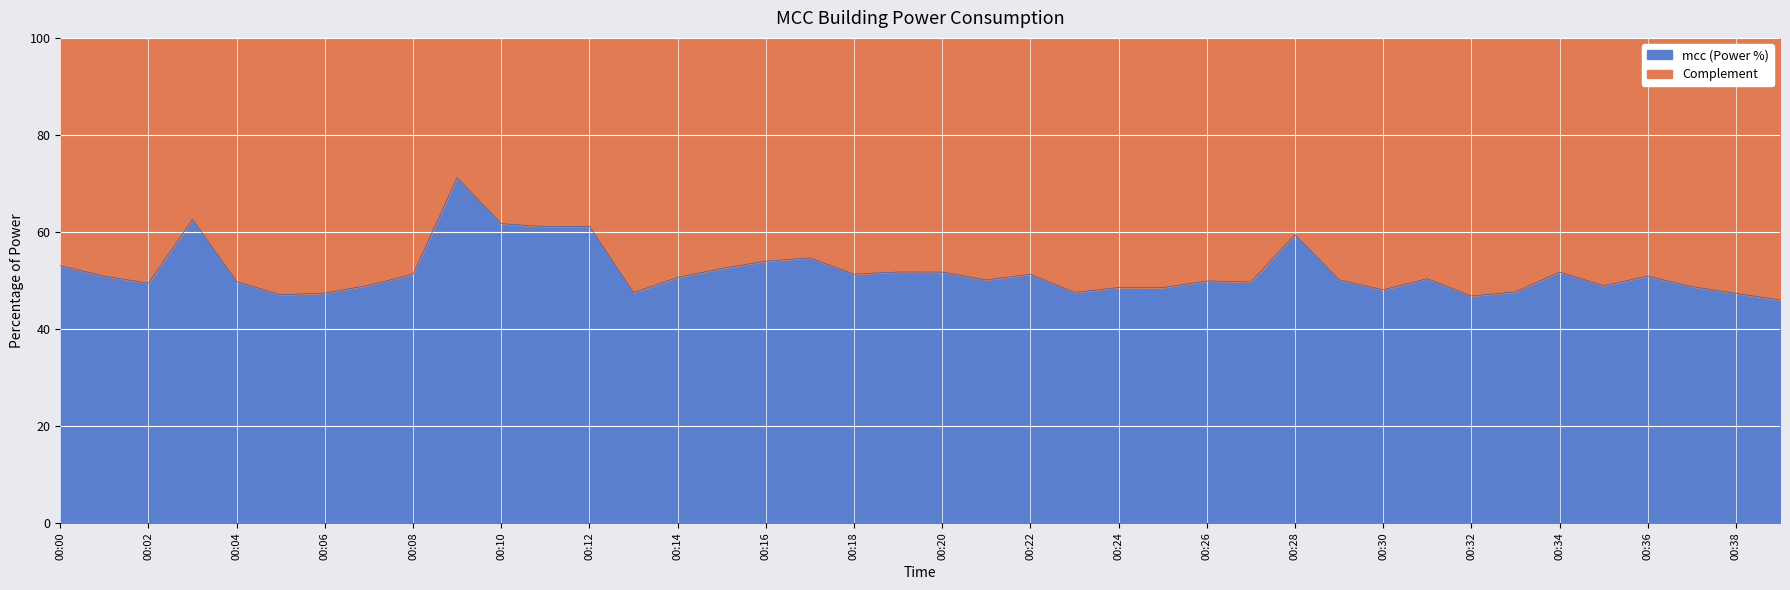

Is it true that the value at 00:01 is 50.9?

True